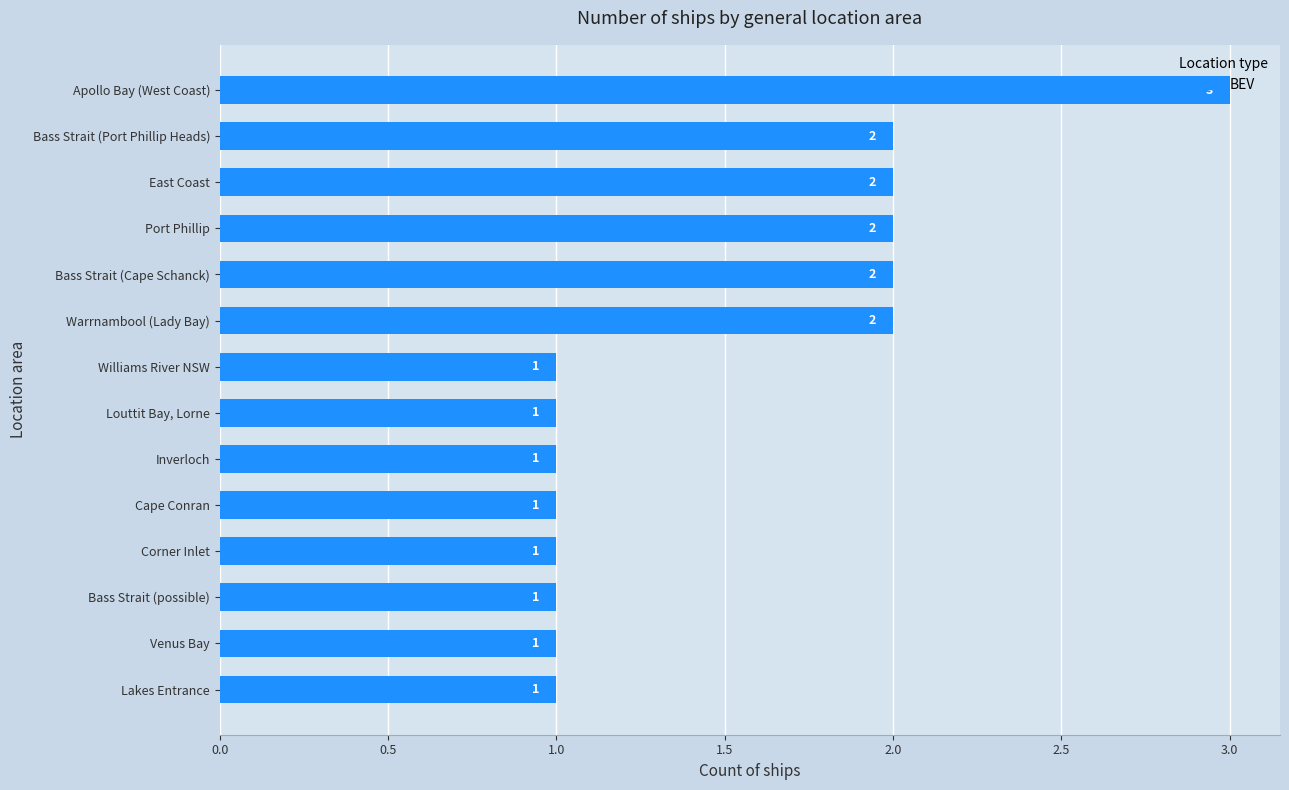

Are the bars horizontal?

Yes